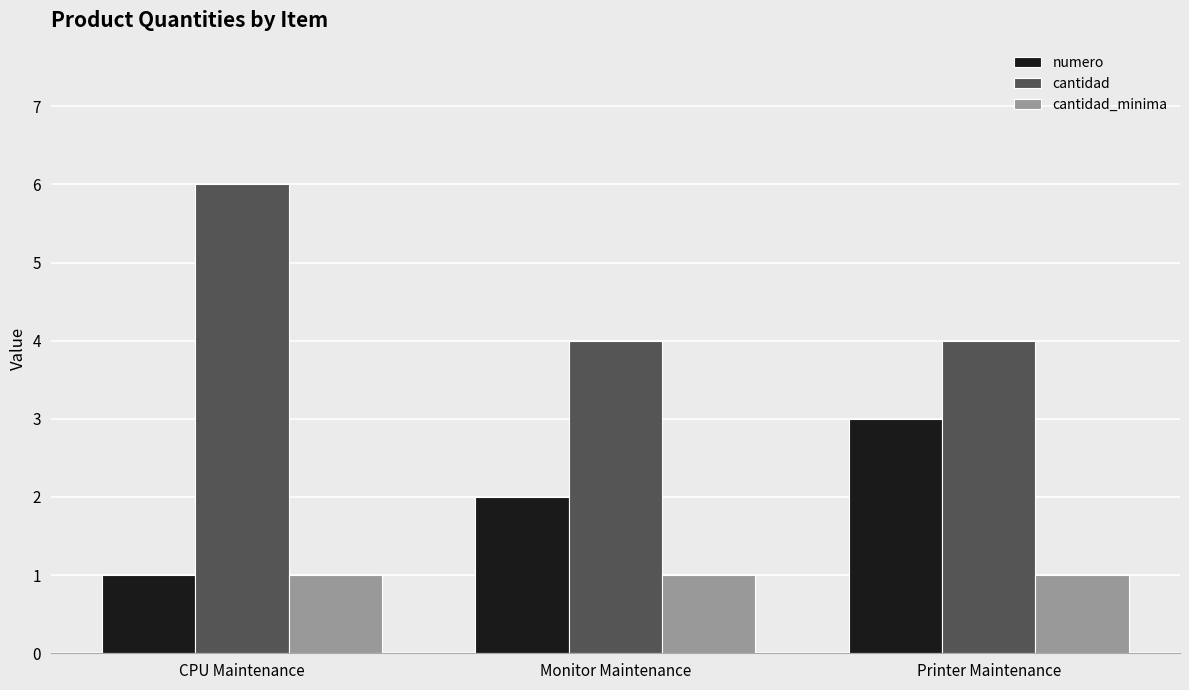

What is the label of the 1st bar from the left?

CPU Maintenance